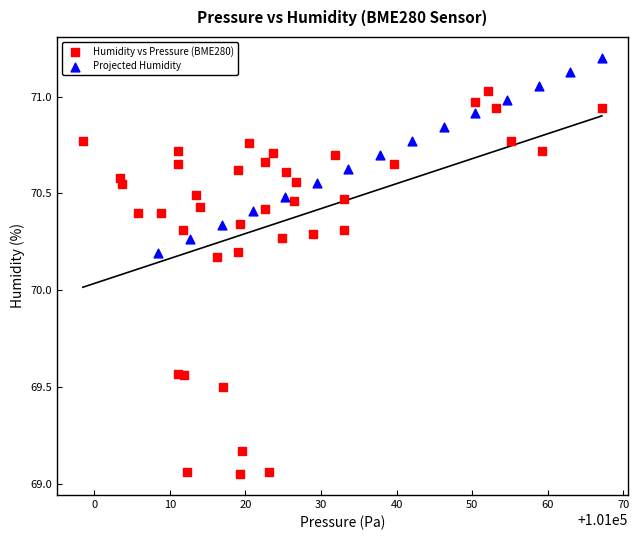

Which series reaches the minimum Y coordinate?

Humidity vs Pressure (BME280)